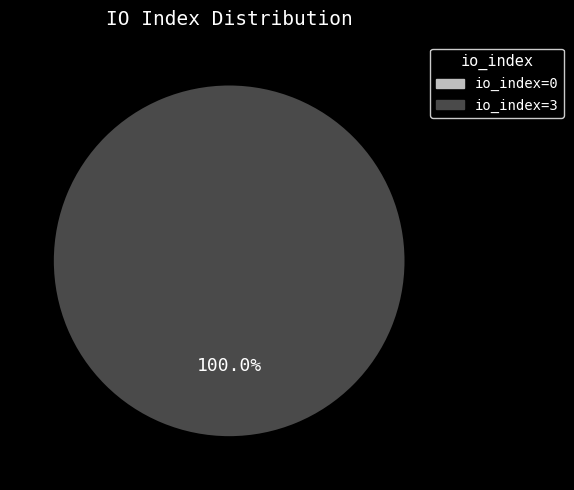

Which slice is the largest?

io_index=3 (Vote)